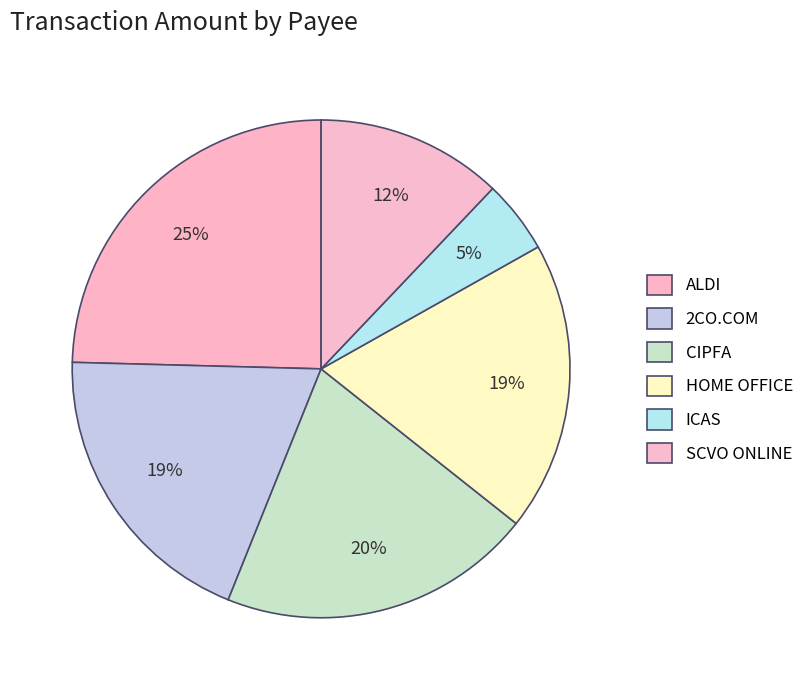

What is the change in value from CIPFA to ICAS?

-1865